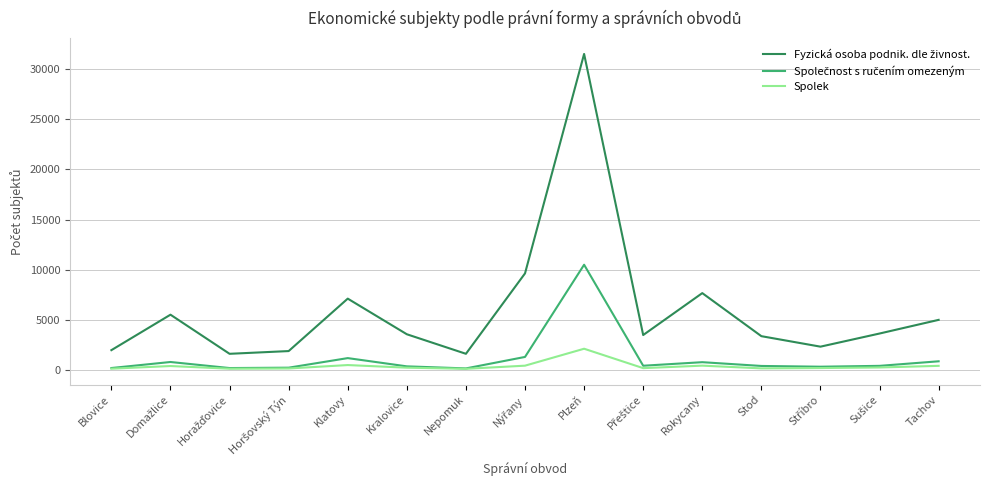

At which category is the sum across all series the highest?

Plzeň